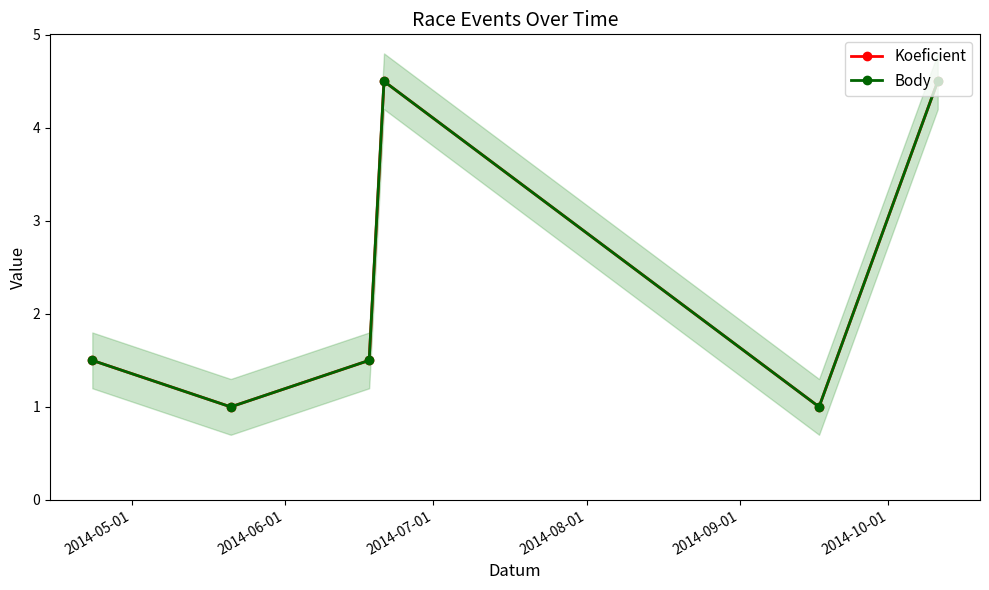

The value of Koeficient at 2014-10-01 is 2.8. True or false?

False